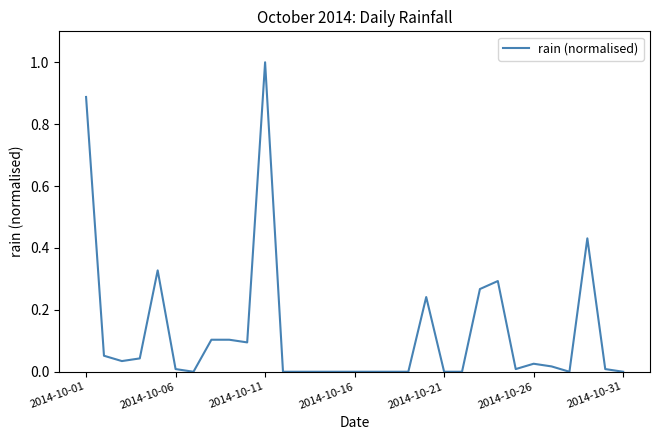

Does the chart have visible grid lines?

No